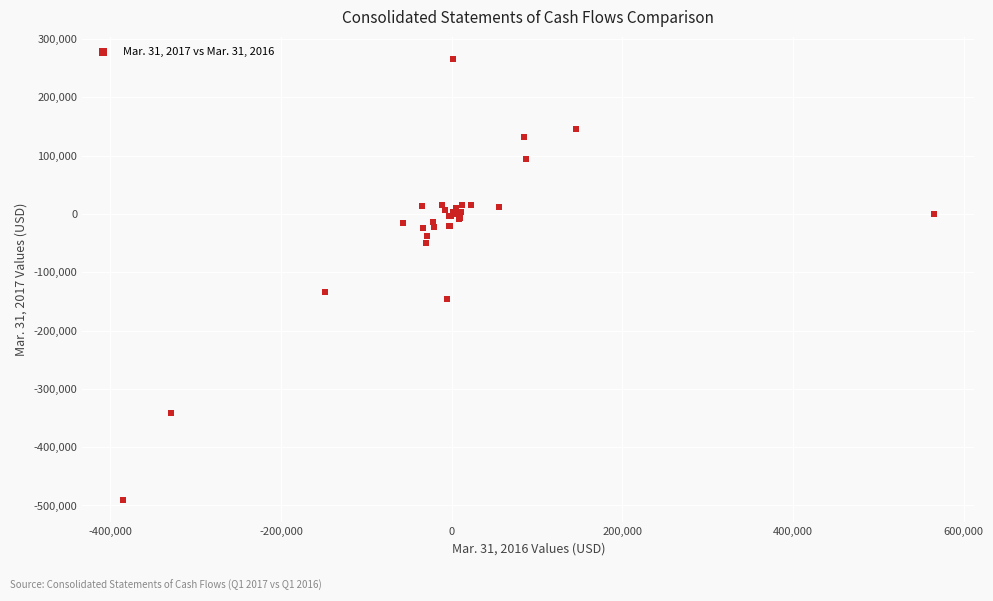

What Y value in the scatter plot is closest to -112625?

-133231